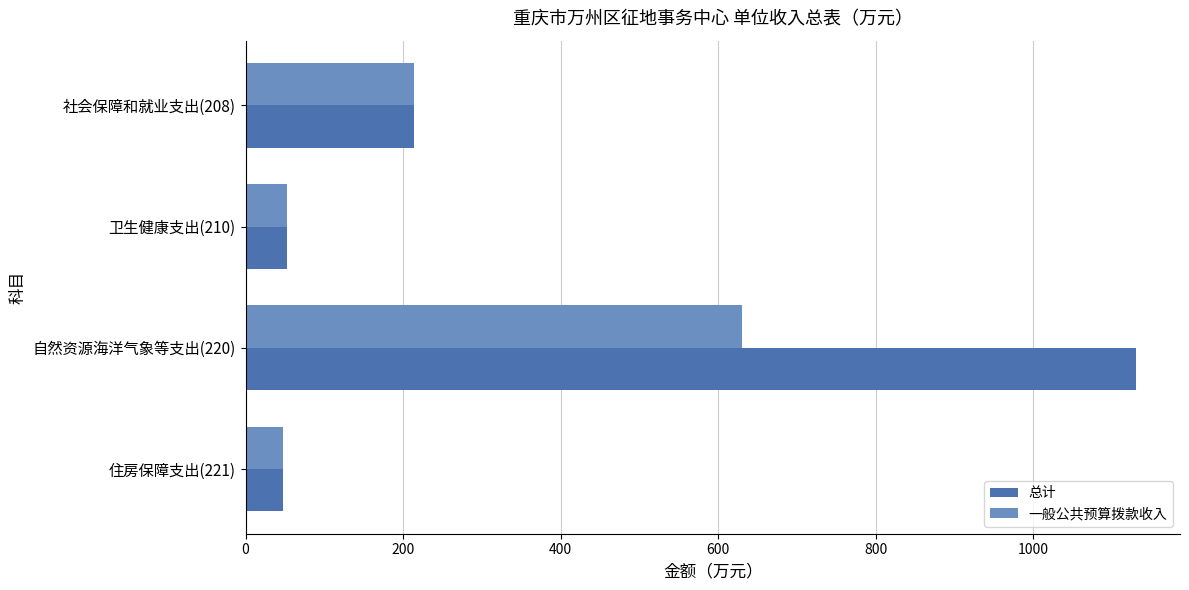

Which category has the highest value in the 总计 series?

自然资源海洋气象等支出(220)